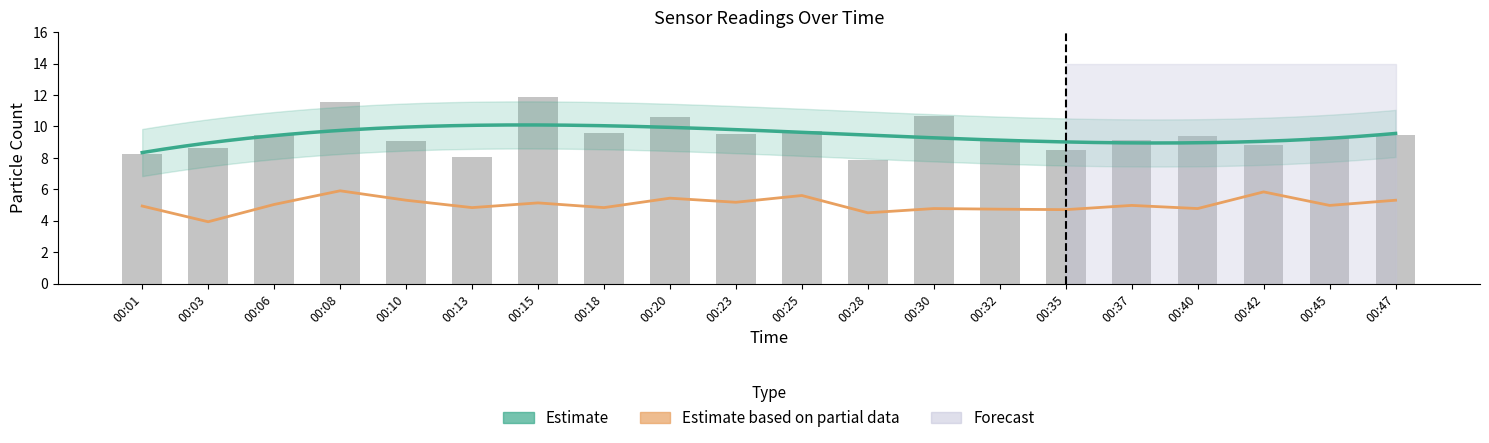

Reading right to left, extract all data points from this chart.

SDS_P1: 9.4	9.3	8.8	9.4	9.1	8.5	9.2	10.6	7.8	9.7	9.5	10.6	9.6	11.9	8.1	9.1	11.6	9.5	8.6	8.2
SDS_P2: 5.3	5.0	5.8	4.8	5.0	4.7	4.7	4.8	4.5	5.6	5.2	5.4	4.8	5.1	4.8	5.3	5.9	5.0	3.9	4.9